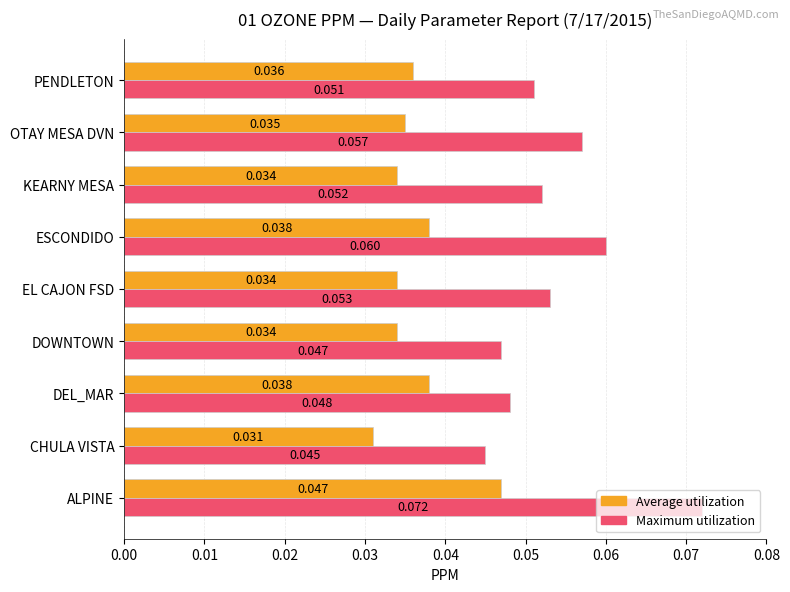

At which category is the sum across all series the highest?

ALPINE